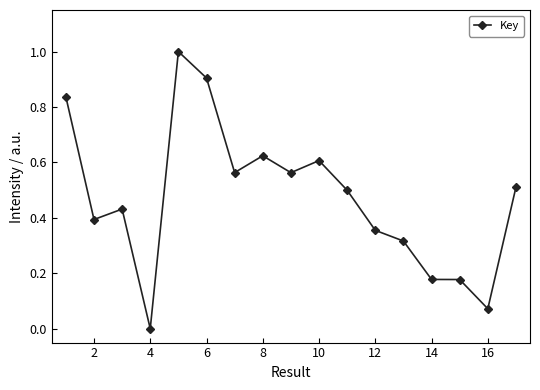

True or false: the data has more than 0 interior local peaks.

True